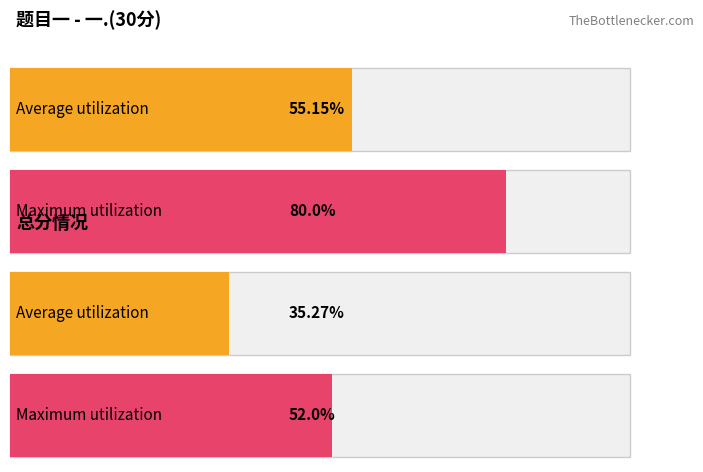

True or false: 总分 has a value of 33 at 孙亚楠.

False